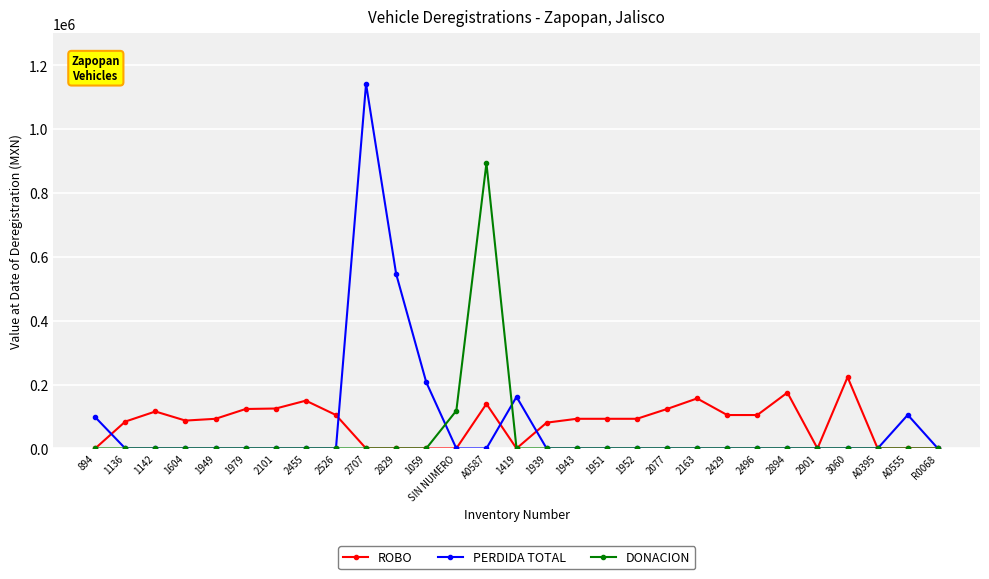

Where is PERDIDA TOTAL nearest to the value 571090?

2829